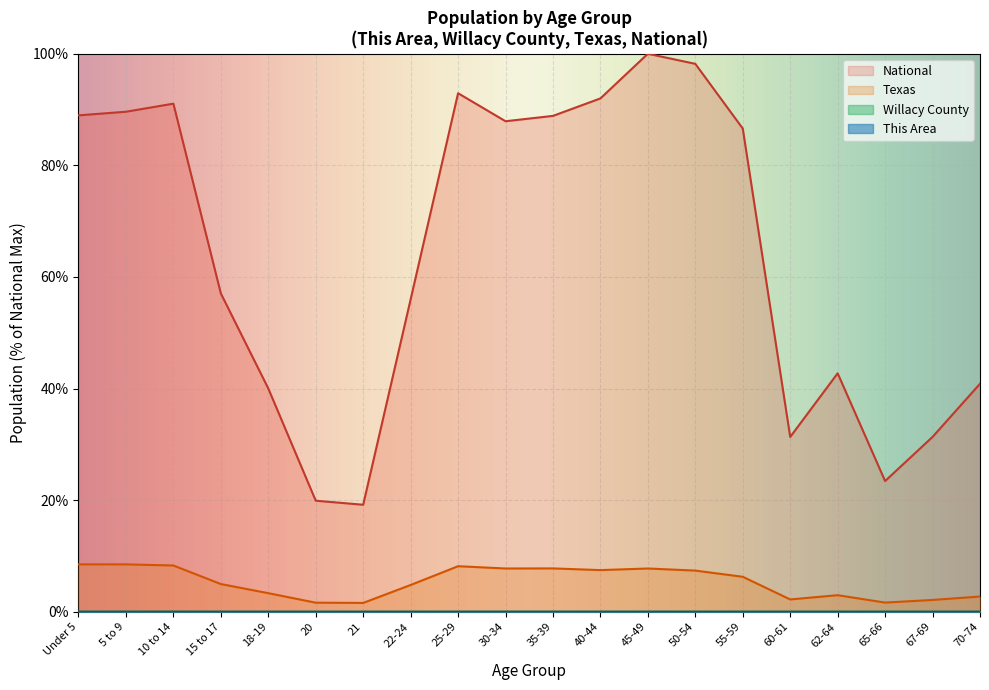

True or false: This Area and Willacy County intersect in this chart.

False